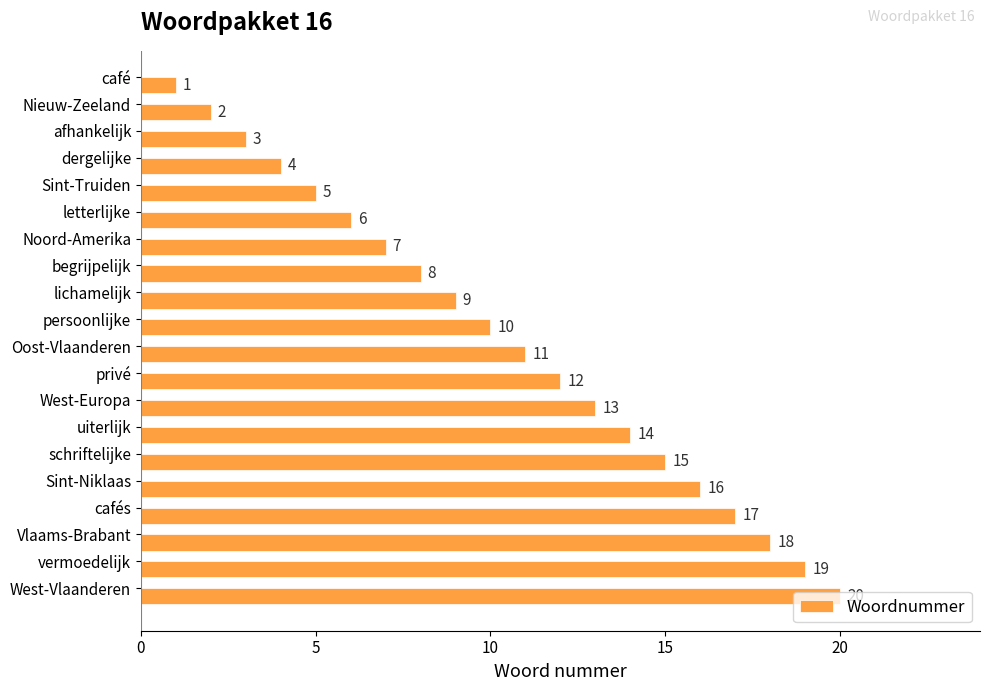

Which has a higher value, persoonlijke or begrijpelijk?

persoonlijke